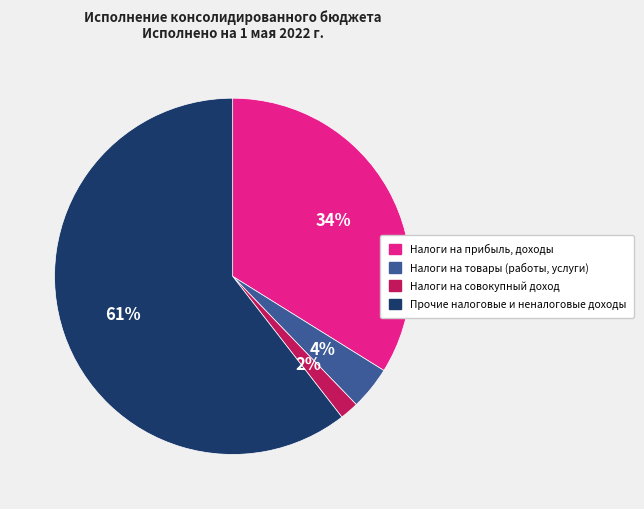

Which has a higher value, Прочие налоговые и неналоговые доходы or Налоги на прибыль, доходы?

Прочие налоговые и неналоговые доходы